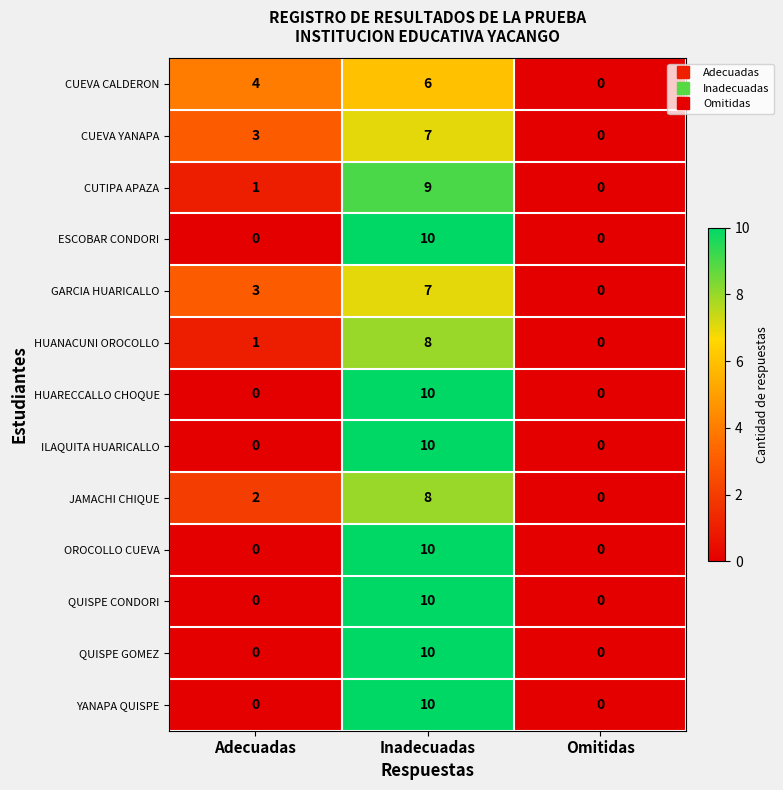

How many CUTIPA APAZA values are between 0 and 9?

3